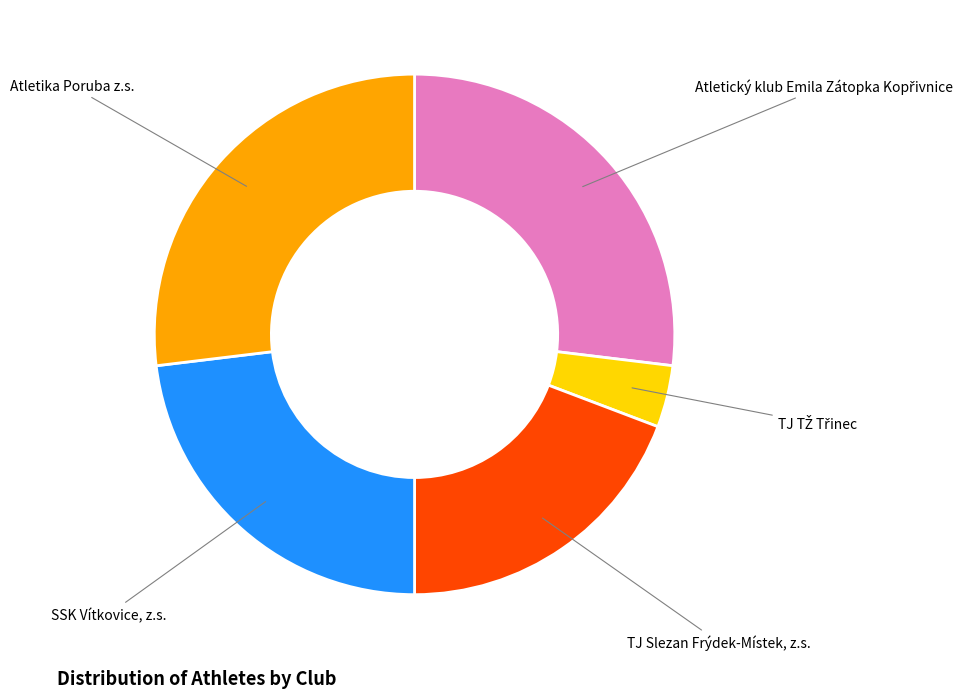

Combined, do SSK Vítkovice, z.s. and TJ Slezan Frýdek-Místek, z.s. account for over 50%?

No